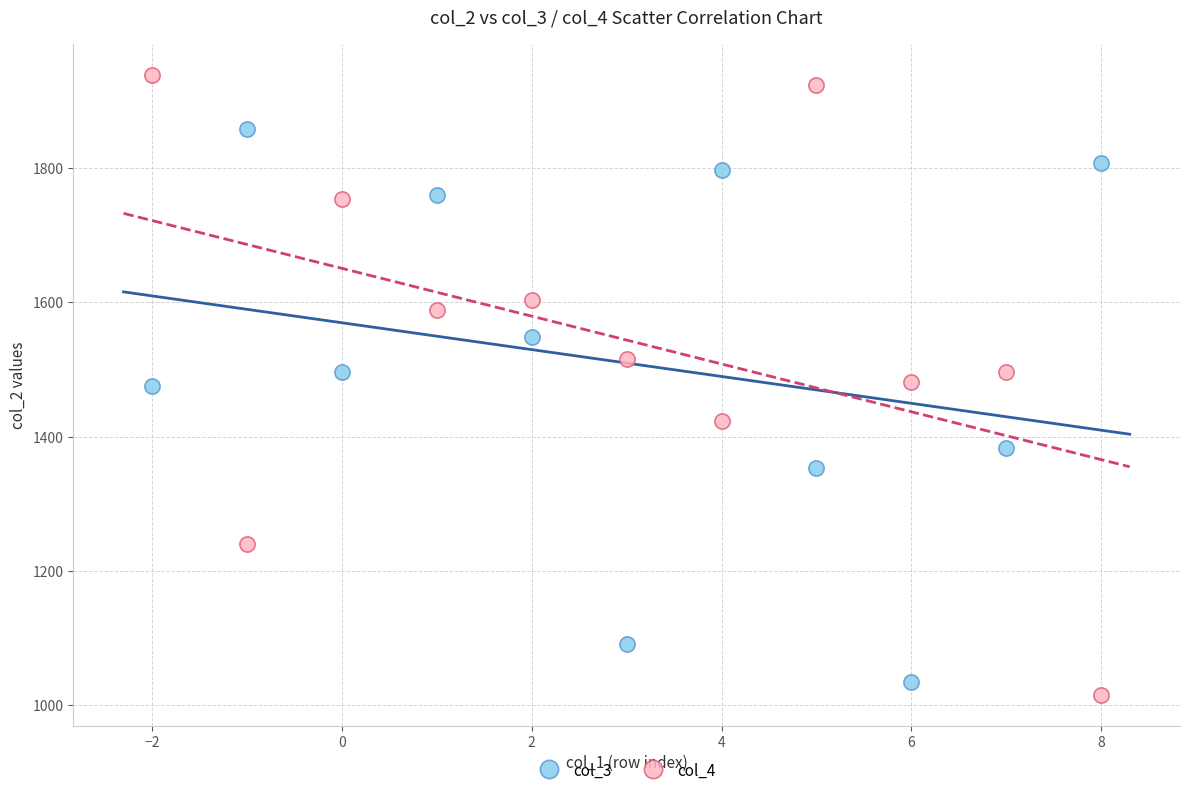

Across all data points, what is the range of X values (max minus min)?

10